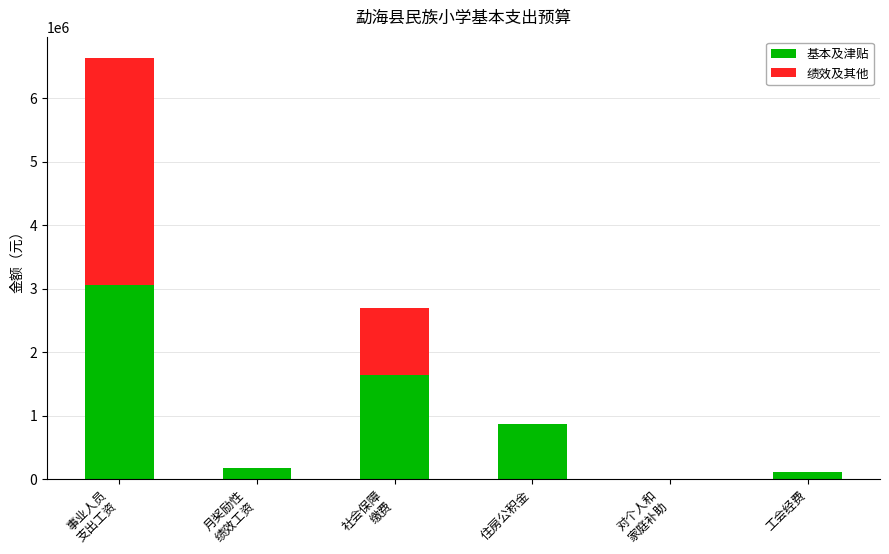

The 基本及津贴 series shows 1508133.9 at 住房公积金. True or false?

False